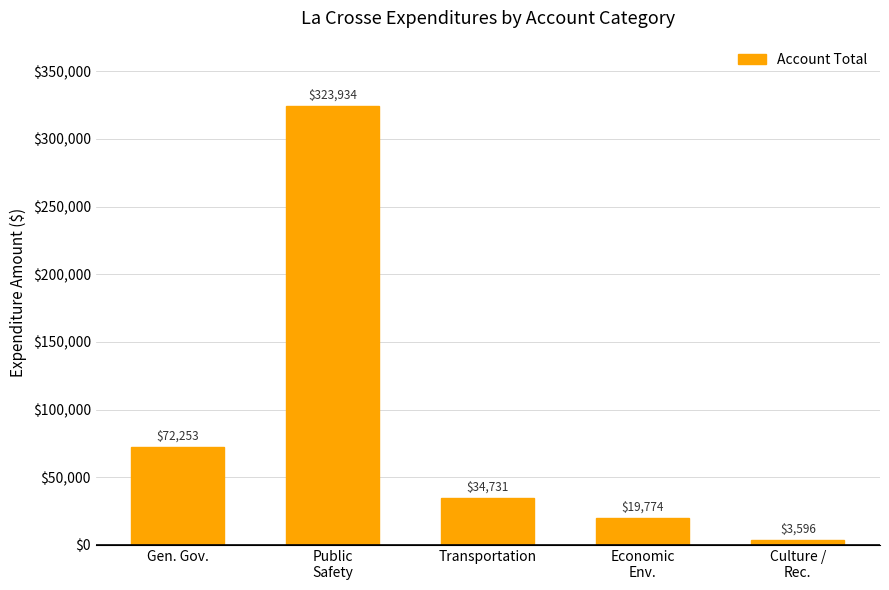

What is the difference between the maximum and minimum values?

320338